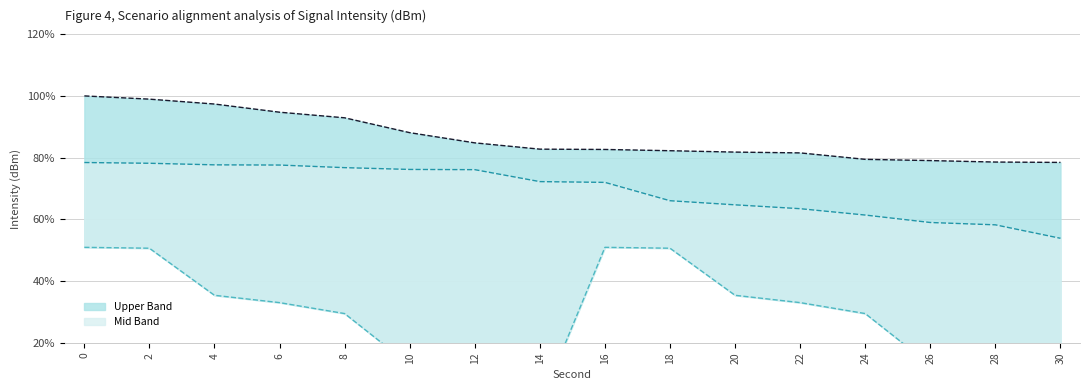

Reading left to right, transcribe all the data shown in this chart.

Upper Band: 0=100.0	2=99.0	4=97.4	6=94.7	8=92.9	10=88.1	12=84.8	14=82.8	16=82.7	18=82.3	20=81.8	22=81.5	24=79.5	26=79.1	28=78.6	30=78.5
Mid Band: 0=78.4	2=78.2	4=77.7	6=77.6	8=76.8	10=76.2	12=76.1	14=72.3	16=72.0	18=66.1	20=64.7	22=63.5	24=61.4	26=59.0	28=58.3	30=53.9
Lower Band: 0=51.0	2=50.7	4=35.4	6=33.1	8=29.5	10=12.9	12=7.3	14=0.0	16=51.0	18=50.7	20=35.4	22=33.1	24=29.5	26=12.9	28=7.3	30=0.0